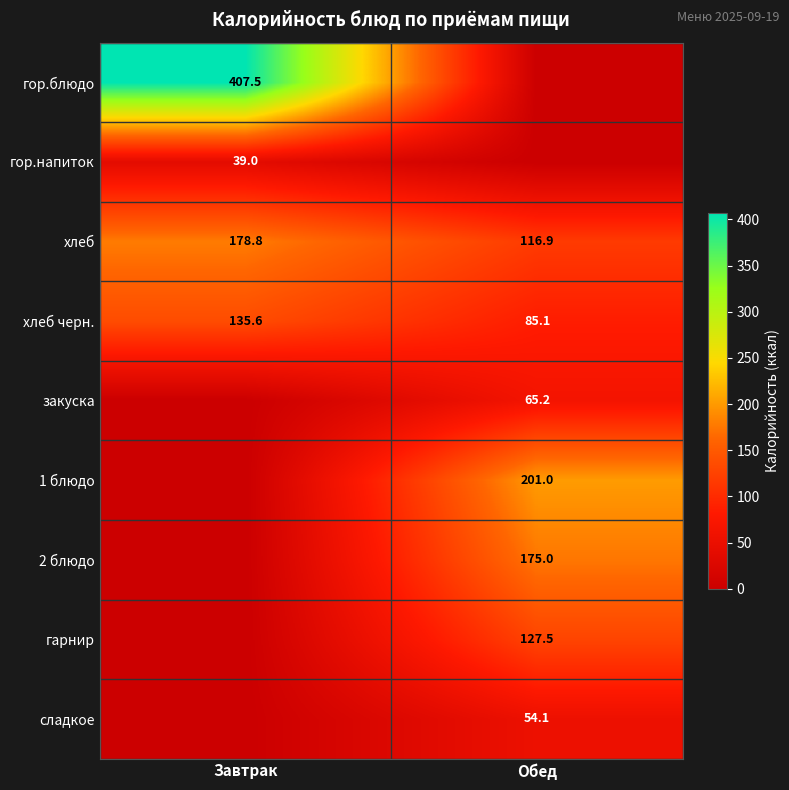

What is the difference between the maximum and minimum values in the хлеб черн. series?

50.5